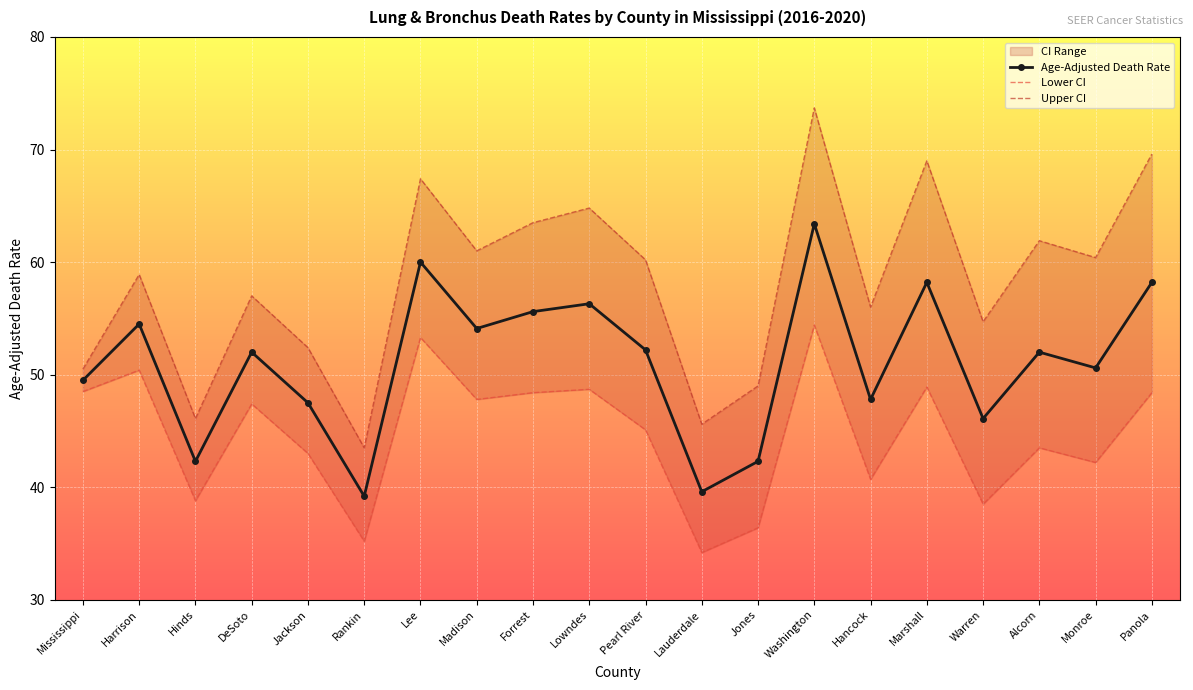

Where is Upper CI nearest to the value 58?

Harrison